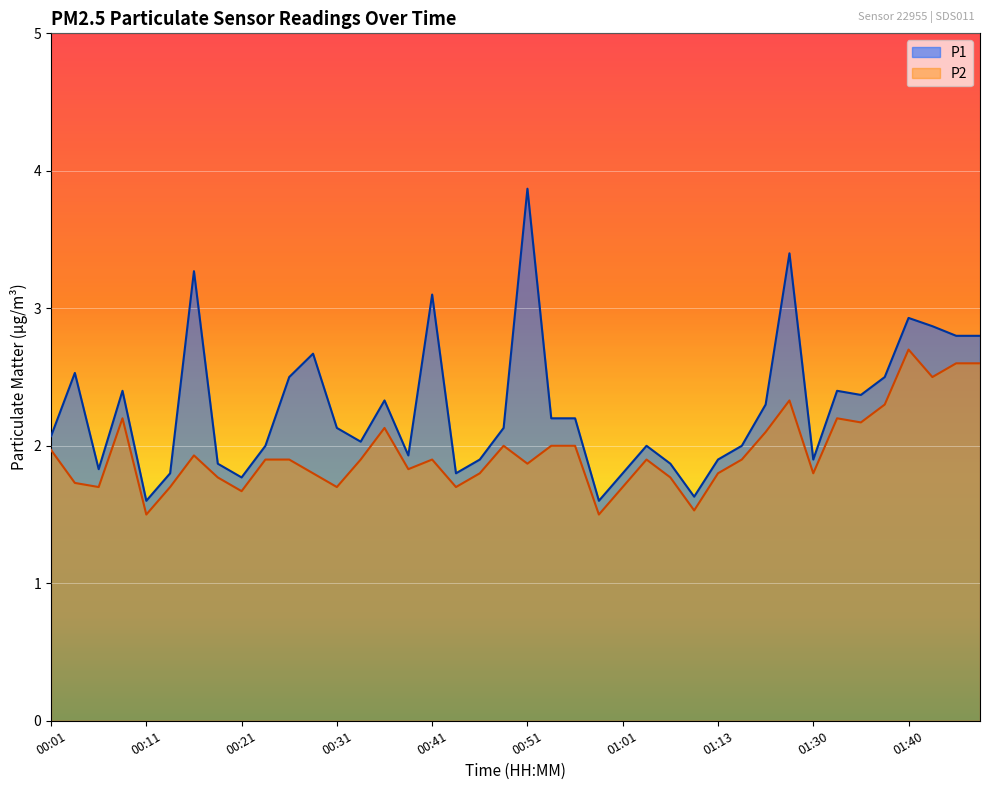

How many lines are shown in the chart?

2